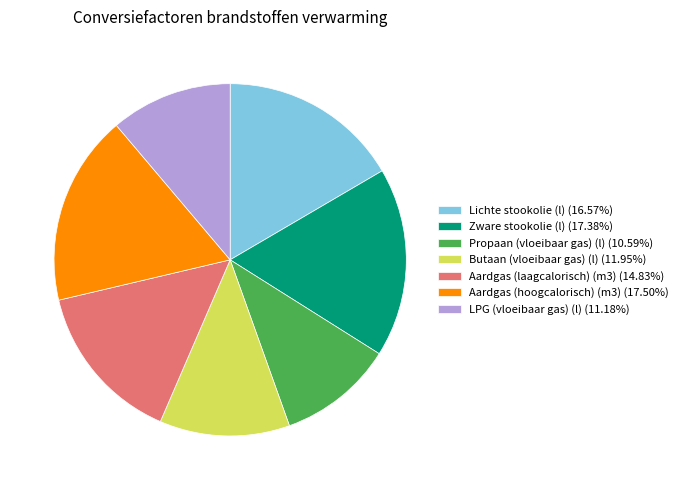

How many segments does this pie chart have?

7